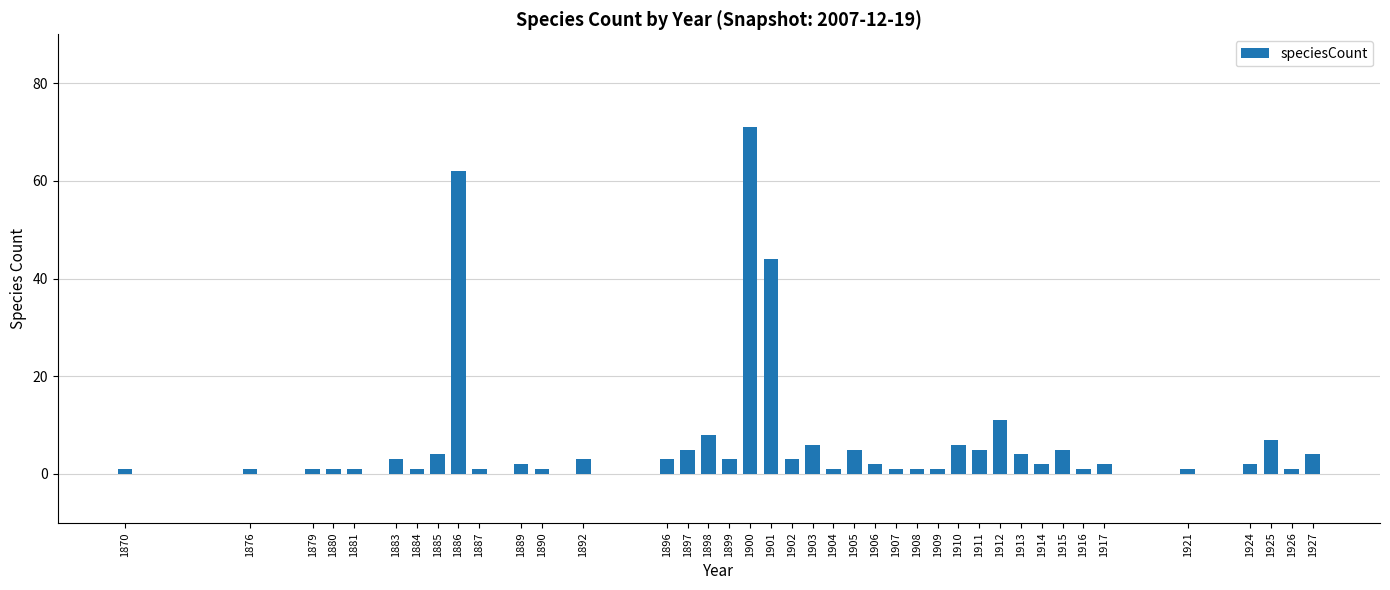

Count the number of data series in this chart.

1